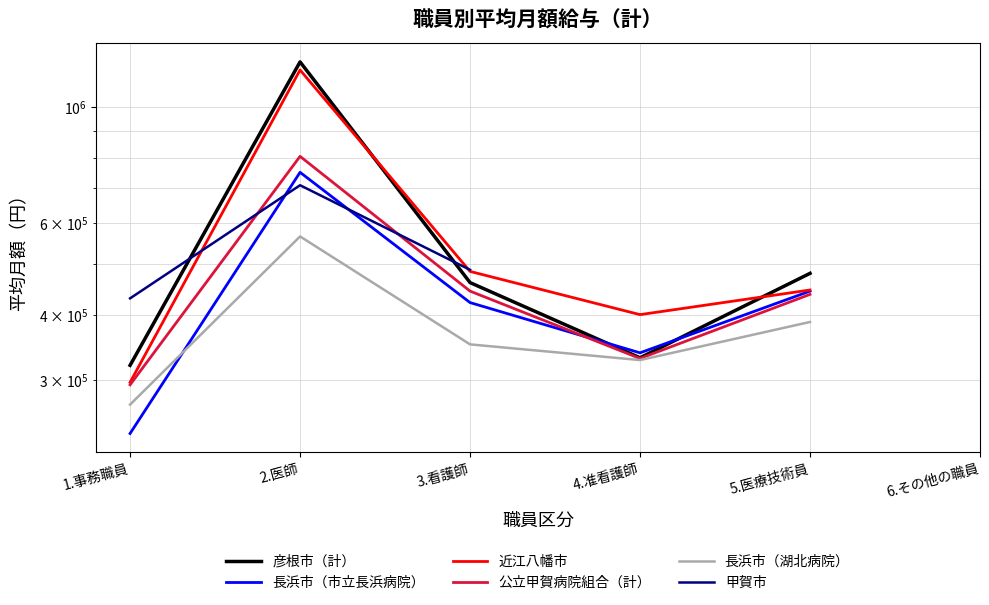

What is the difference between the 近江八幡市 values at 2.医師 and 5.医療技術員?

730601.0